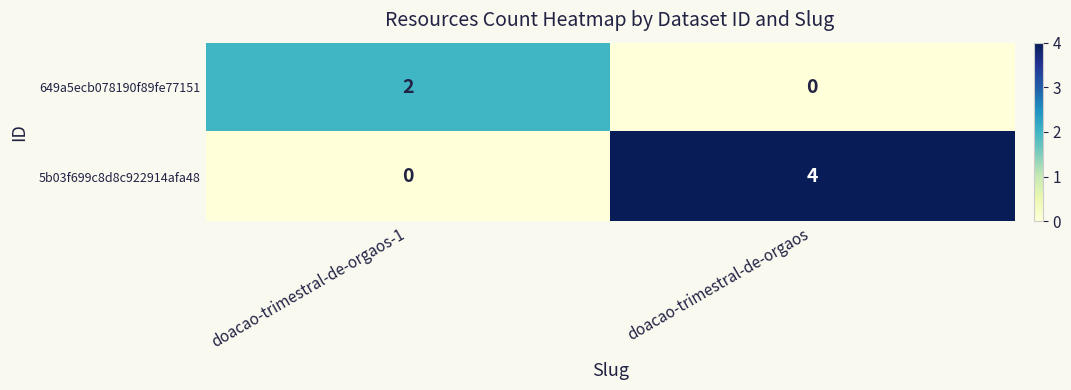

The 649a5ecb078190f89fe77151 series shows 0 at doacao-trimestral-de-orgaos. True or false?

True